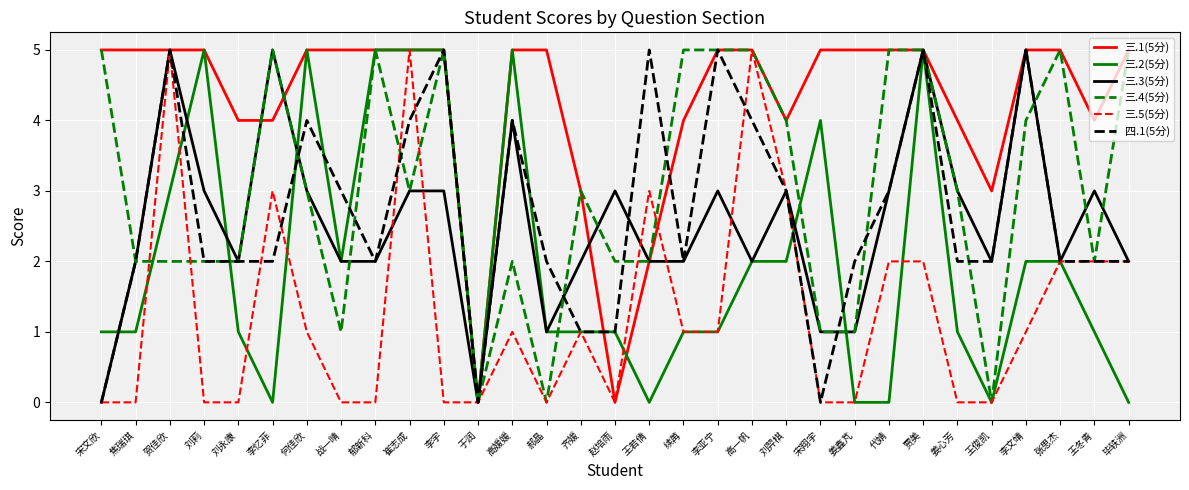

Reading right to left, transcribe all the data shown in this chart.

三.1(5分): 毕轶洲=5	王冬青=4	张思杰=5	李文靖=5	王俊凯=3	姜心芳=4	贾美=5	代婧=5	姜鑫芃=5	宋翔宇=5	刘羿棋=4	高一帆=5	李亚宁=5	续苒=4	王若倩=2	赵培雨=0	齐媛=3	郝晶=5	高媛媛=5	于润=0	李宇=5	崔志成=5	郁新科=5	战一晴=5	何佳欣=5	李忆菲=4	刘永康=4	刘莉=5	贺佳欣=5	焦瑞琪=5	宋文欣=5
三.2(5分): 毕轶洲=0	王冬青=1	张思杰=2	李文靖=2	王俊凯=0	姜心芳=1	贾美=5	代婧=0	姜鑫芃=0	宋翔宇=4	刘羿棋=2	高一帆=2	李亚宁=1	续苒=1	王若倩=0	赵培雨=1	齐媛=1	郝晶=1	高媛媛=5	于润=0	李宇=5	崔志成=5	郁新科=5	战一晴=2	何佳欣=5	李忆菲=0	刘永康=1	刘莉=5	贺佳欣=3	焦瑞琪=1	宋文欣=1
三.3(5分): 毕轶洲=2	王冬青=3	张思杰=2	李文靖=5	王俊凯=2	姜心芳=3	贾美=5	代婧=3	姜鑫芃=1	宋翔宇=1	刘羿棋=3	高一帆=2	李亚宁=3	续苒=2	王若倩=2	赵培雨=3	齐媛=2	郝晶=1	高媛媛=4	于润=0	李宇=3	崔志成=3	郁新科=2	战一晴=2	何佳欣=3	李忆菲=5	刘永康=2	刘莉=3	贺佳欣=5	焦瑞琪=2	宋文欣=0
三.4(5分): 毕轶洲=5	王冬青=2	张思杰=5	李文靖=4	王俊凯=0	姜心芳=3	贾美=5	代婧=5	姜鑫芃=1	宋翔宇=1	刘羿棋=4	高一帆=5	李亚宁=5	续苒=5	王若倩=2	赵培雨=2	齐媛=3	郝晶=0	高媛媛=2	于润=0	李宇=5	崔志成=3	郁新科=5	战一晴=1	何佳欣=3	李忆菲=5	刘永康=2	刘莉=2	贺佳欣=2	焦瑞琪=2	宋文欣=5
三.5(5分): 毕轶洲=2	王冬青=2	张思杰=2	李文靖=1	王俊凯=0	姜心芳=0	贾美=2	代婧=2	姜鑫芃=0	宋翔宇=0	刘羿棋=3	高一帆=5	李亚宁=1	续苒=1	王若倩=3	赵培雨=0	齐媛=1	郝晶=0	高媛媛=1	于润=0	李宇=0	崔志成=5	郁新科=0	战一晴=0	何佳欣=1	李忆菲=3	刘永康=0	刘莉=0	贺佳欣=5	焦瑞琪=0	宋文欣=0
四.1(5分): 毕轶洲=2	王冬青=2	张思杰=2	李文靖=5	王俊凯=2	姜心芳=2	贾美=5	代婧=3	姜鑫芃=2	宋翔宇=0	刘羿棋=3	高一帆=4	李亚宁=5	续苒=2	王若倩=5	赵培雨=1	齐媛=1	郝晶=2	高媛媛=4	于润=0	李宇=5	崔志成=4	郁新科=2	战一晴=3	何佳欣=4	李忆菲=2	刘永康=2	刘莉=2	贺佳欣=5	焦瑞琪=2	宋文欣=0